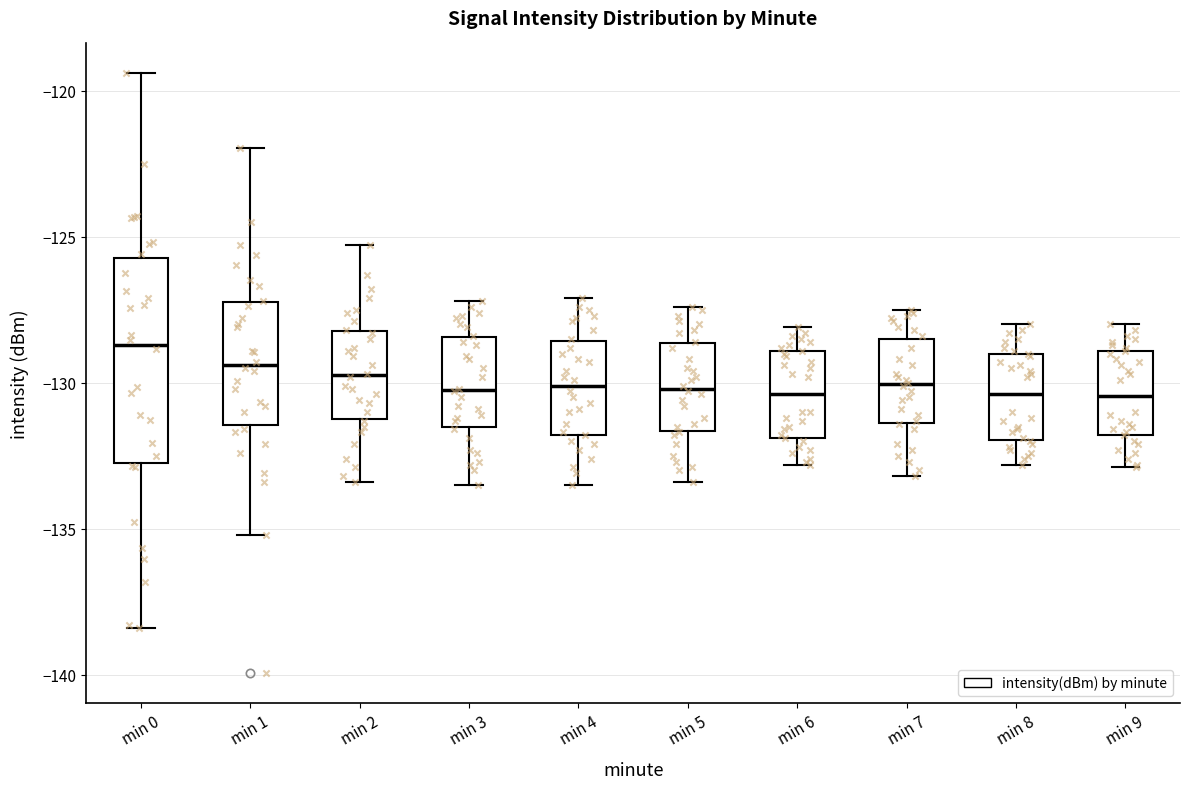

Reading left to right, read every box against the y-axis: the position of its median line, the range the box covers, and the ends of its whiskers. The values are not printed on the chart, so give them approximately, as read against the axis.

min 0: median -128.5, box -133.0 to -125.5, whiskers -138.5 to -119.5
min 1: median -129.5, box -131.5 to -127.0, whiskers -135.0 to -122.0
min 2: median -129.5, box -131.0 to -128.0, whiskers -133.5 to -125.5
min 3: median -130.0, box -131.5 to -128.5, whiskers -133.5 to -127.0
min 4: median -130.0, box -132.0 to -128.5, whiskers -133.5 to -127.0
min 5: median -130.0, box -131.5 to -128.5, whiskers -133.5 to -127.5
min 6: median -130.5, box -132.0 to -129.0, whiskers -133.0 to -128.0
min 7: median -130.0, box -131.5 to -128.5, whiskers -133.0 to -127.5
min 8: median -130.5, box -132.0 to -129.0, whiskers -133.0 to -128.0
min 9: median -130.5, box -132.0 to -129.0, whiskers -133.0 to -128.0